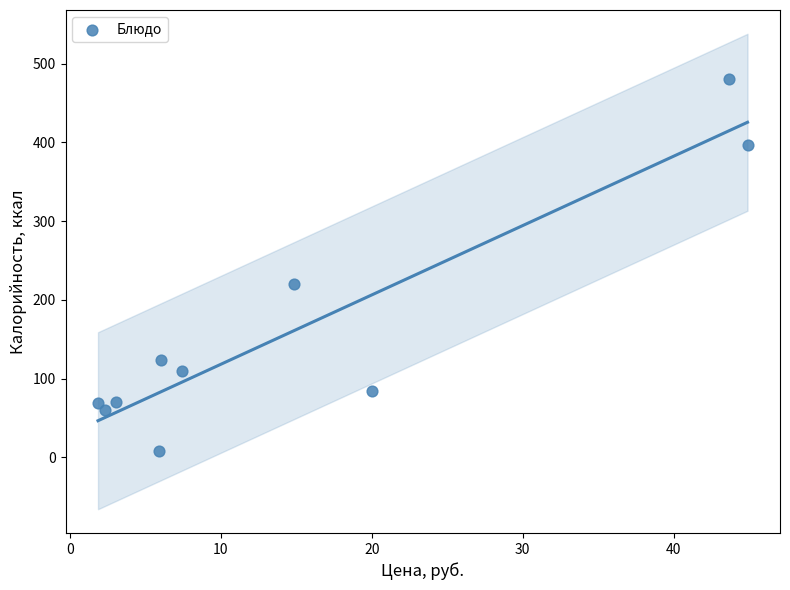

What Y value in the scatter plot is closest to 244?

220